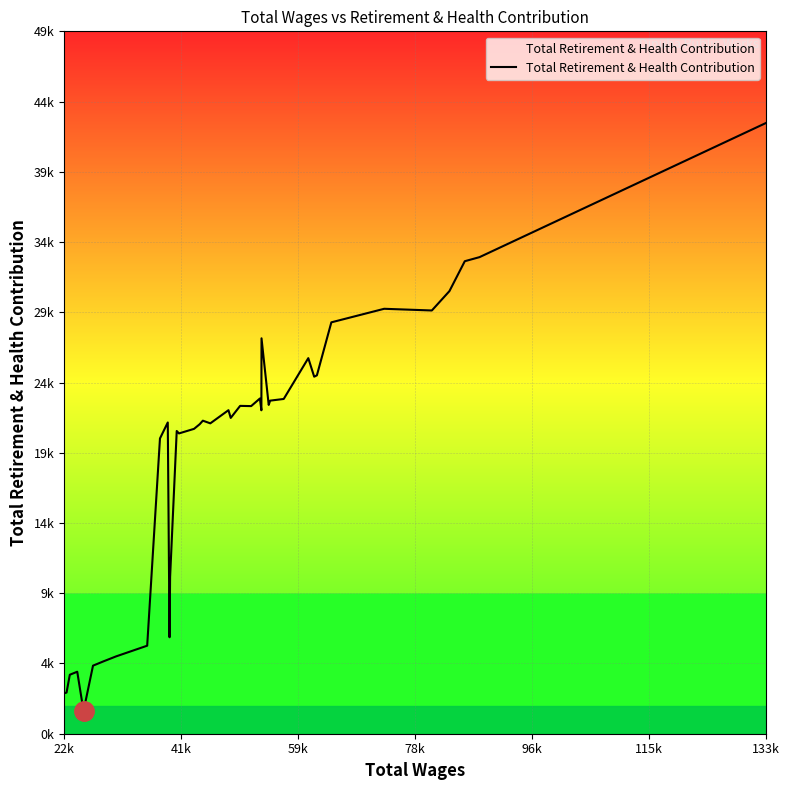

Reading right to left, list all the values displayed in this chart.

42867	33449	33163	31064	29705	29824	28873	25152	25058	26360	23495	23377	23077	27752	22701	23527	22994	23010	22165	22707	21784	21971	21720	21397	21077	21247	10991	6770	21845	20723	6178	5427	5078	4777	1599	4351	4139	2888	2846	2846